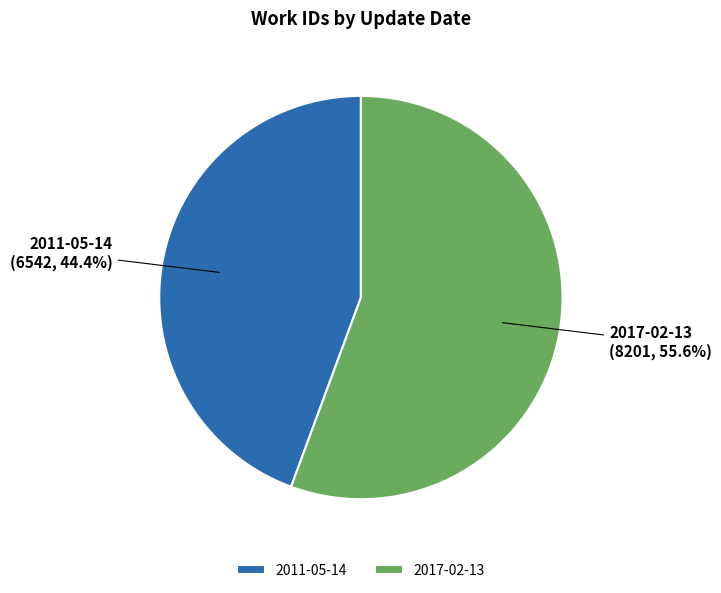

Count the number of slices in the pie.

2